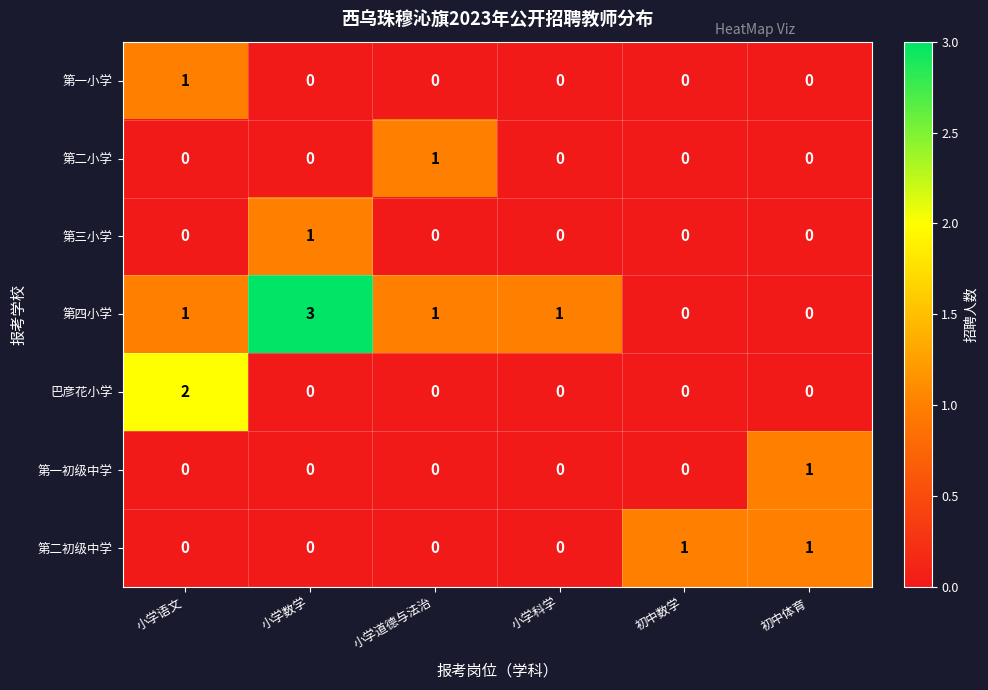

Count the 第一初级中学 values in the range 0 to 1.

6